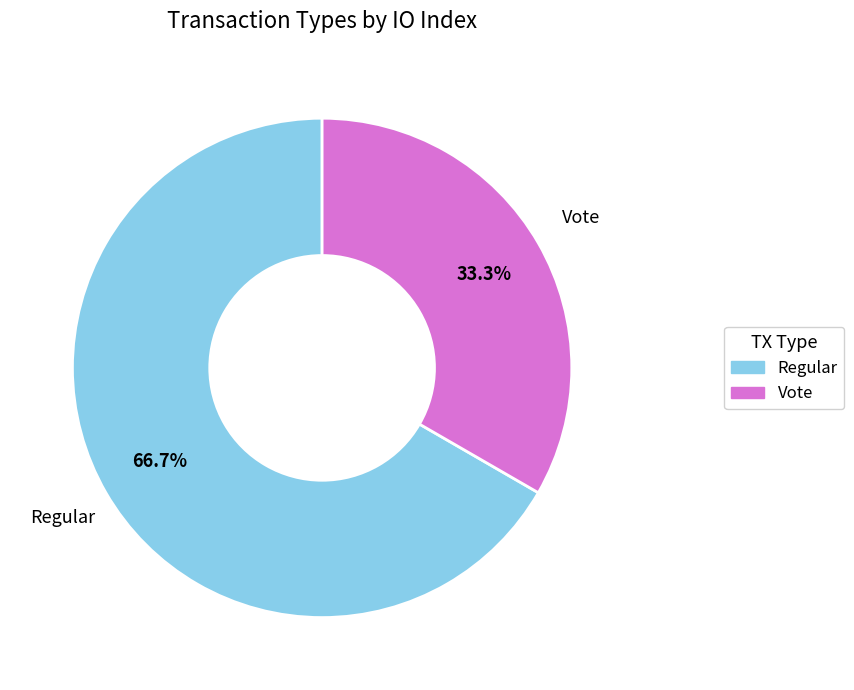

How many segments does this pie chart have?

2